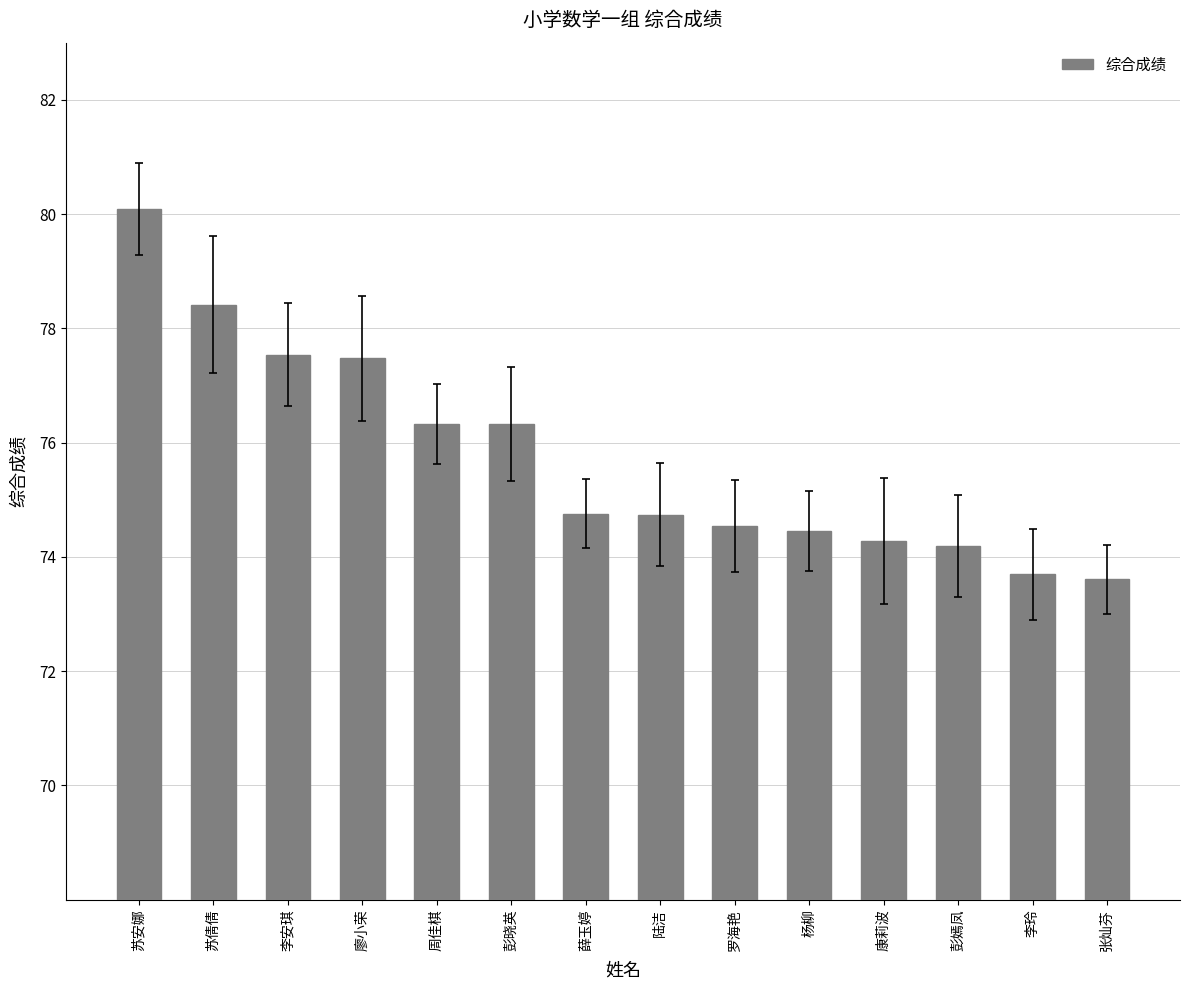

Count the number of data series in this chart.

1